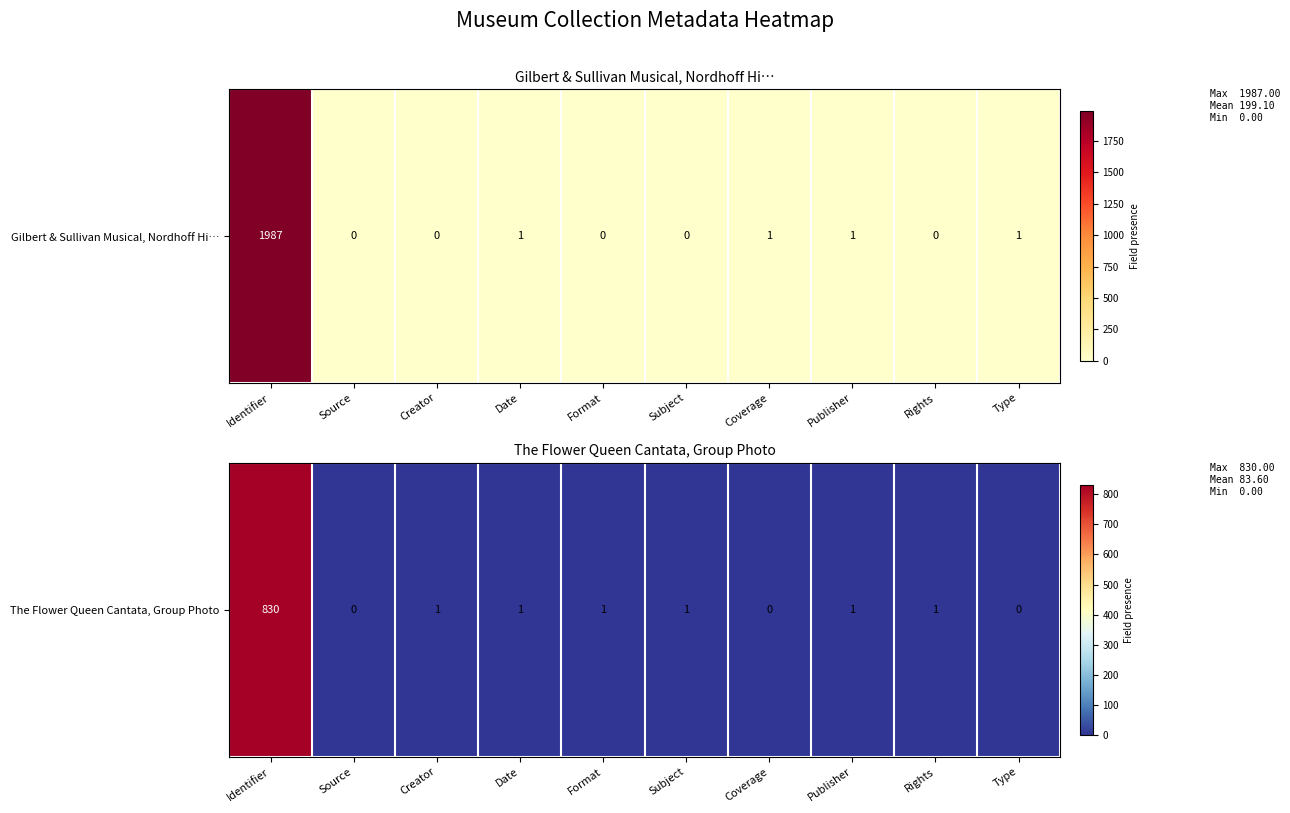

How many values exceed 1?

1